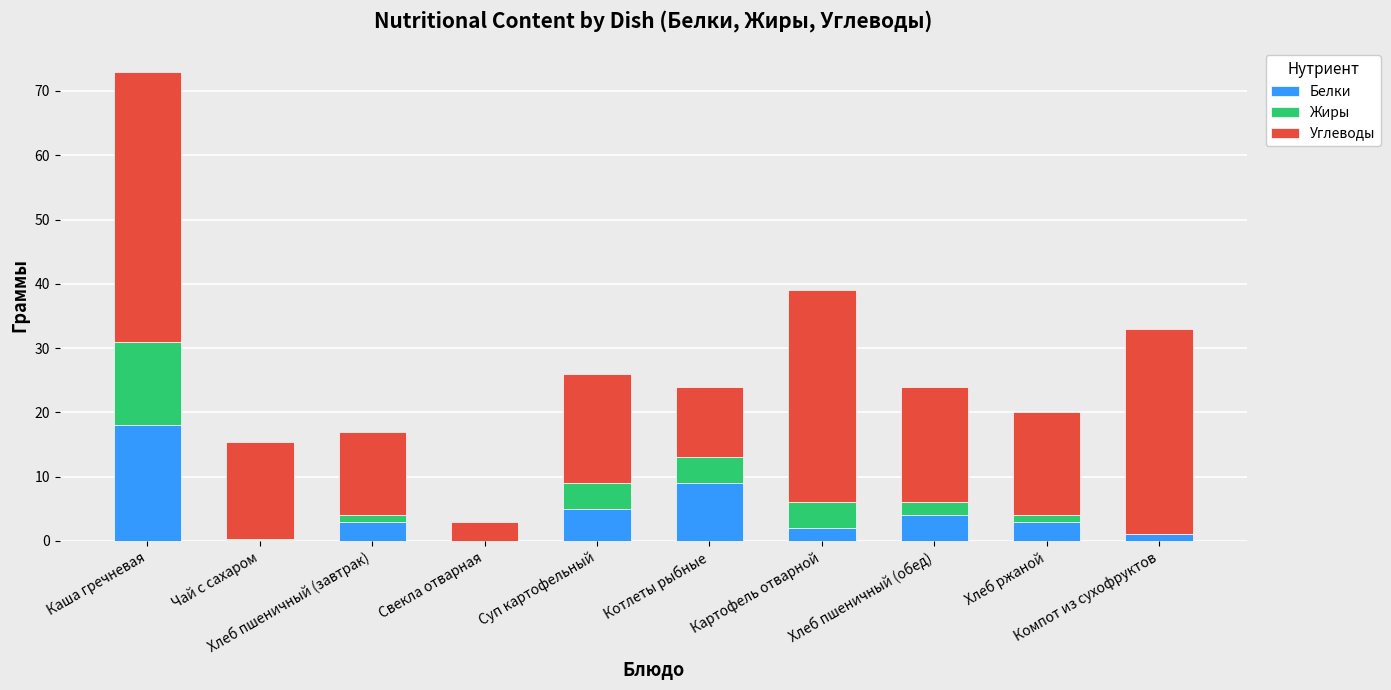

What are all the series names shown in the legend?

Белки, Жиры, Углеводы